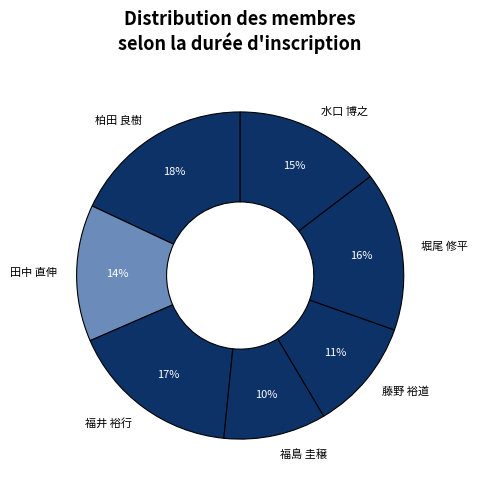

What is the smallest slice in the pie chart?

福島 圭穣